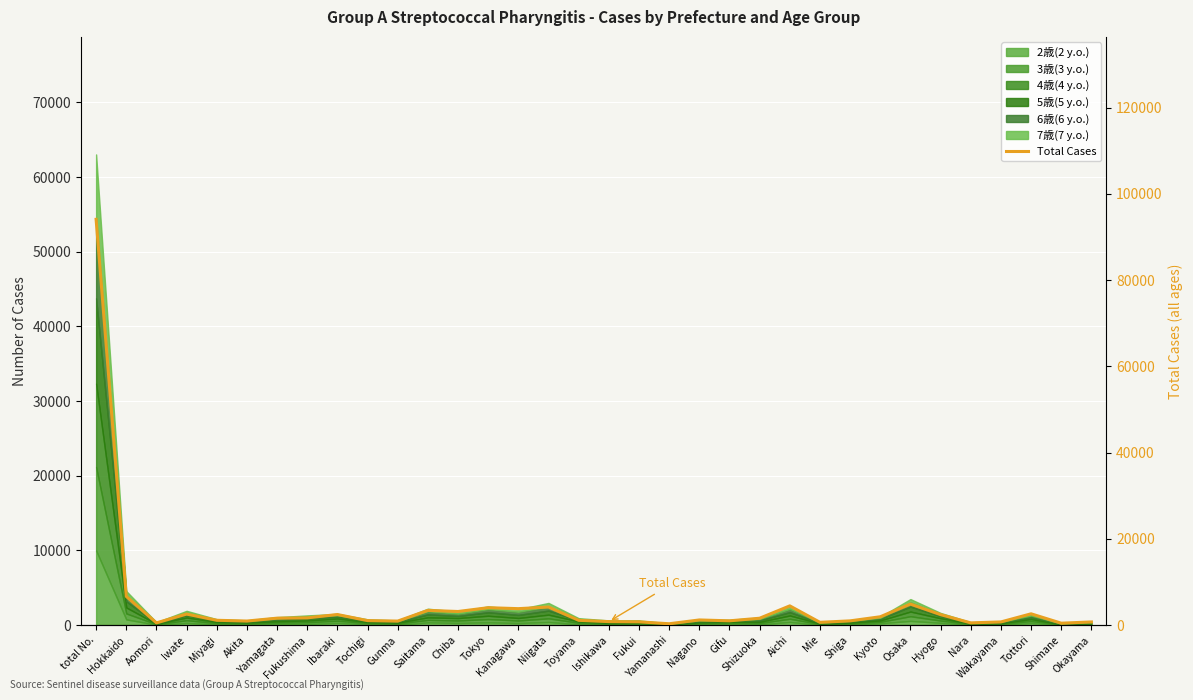

What is the ratio of the value at Akita to the value at Shiga?

1.0